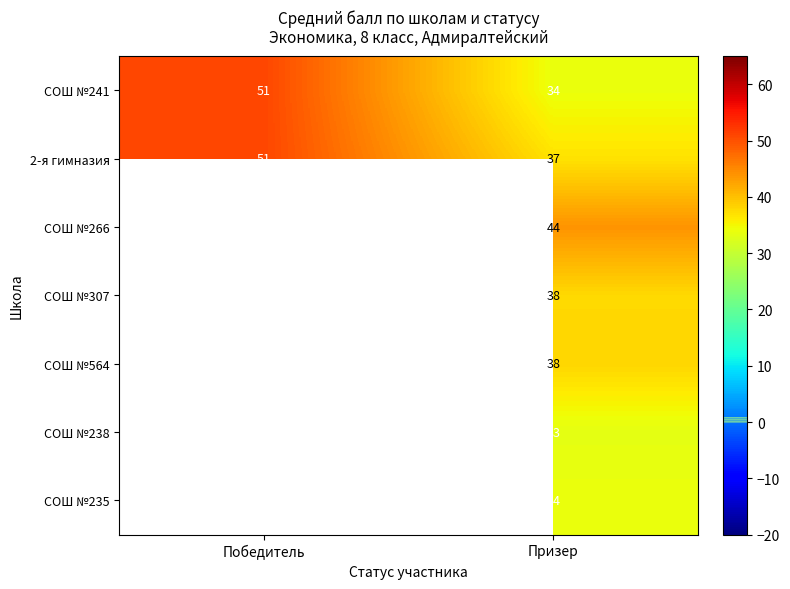

Is it true that 2-я гимназия equals 15.4 at Победитель?

False